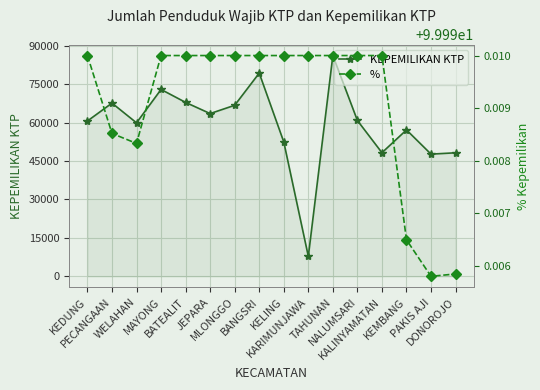

True or false: % has a value of 175.9 at KARIMUNJAWA.

False